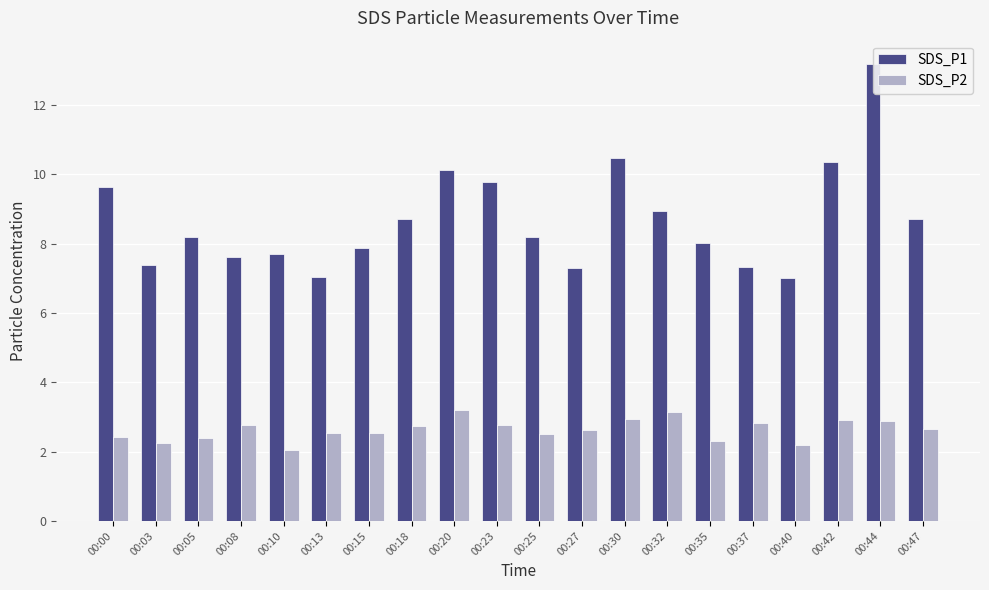

What are all the series names shown in the legend?

SDS_P1, SDS_P2